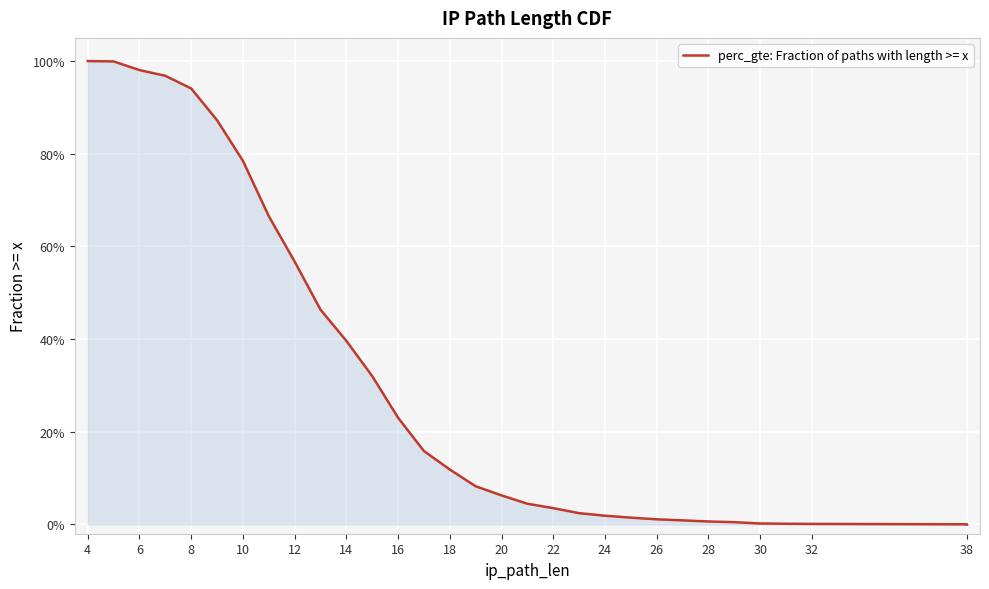

What is the sum of all values?

9.8